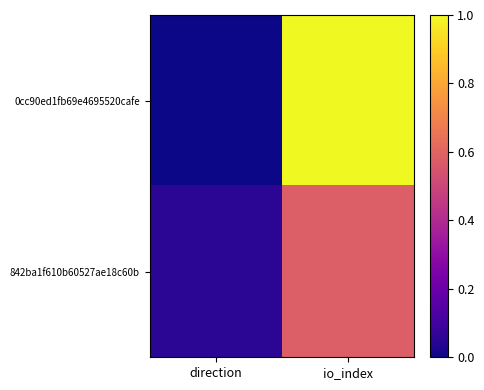

Which series has the largest range (max minus min)?

0cc90ed1fb69e4695520cafe